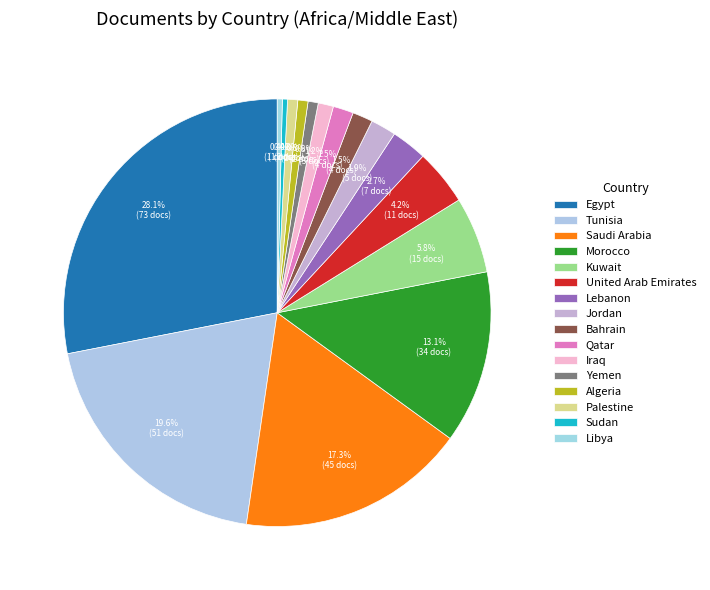

Rank the categories by value from lowest to highest.

Sudan, Libya, Yemen, Algeria, Palestine, Iraq, Bahrain, Qatar, Jordan, Lebanon, United Arab Emirates, Kuwait, Morocco, Saudi Arabia, Tunisia, Egypt